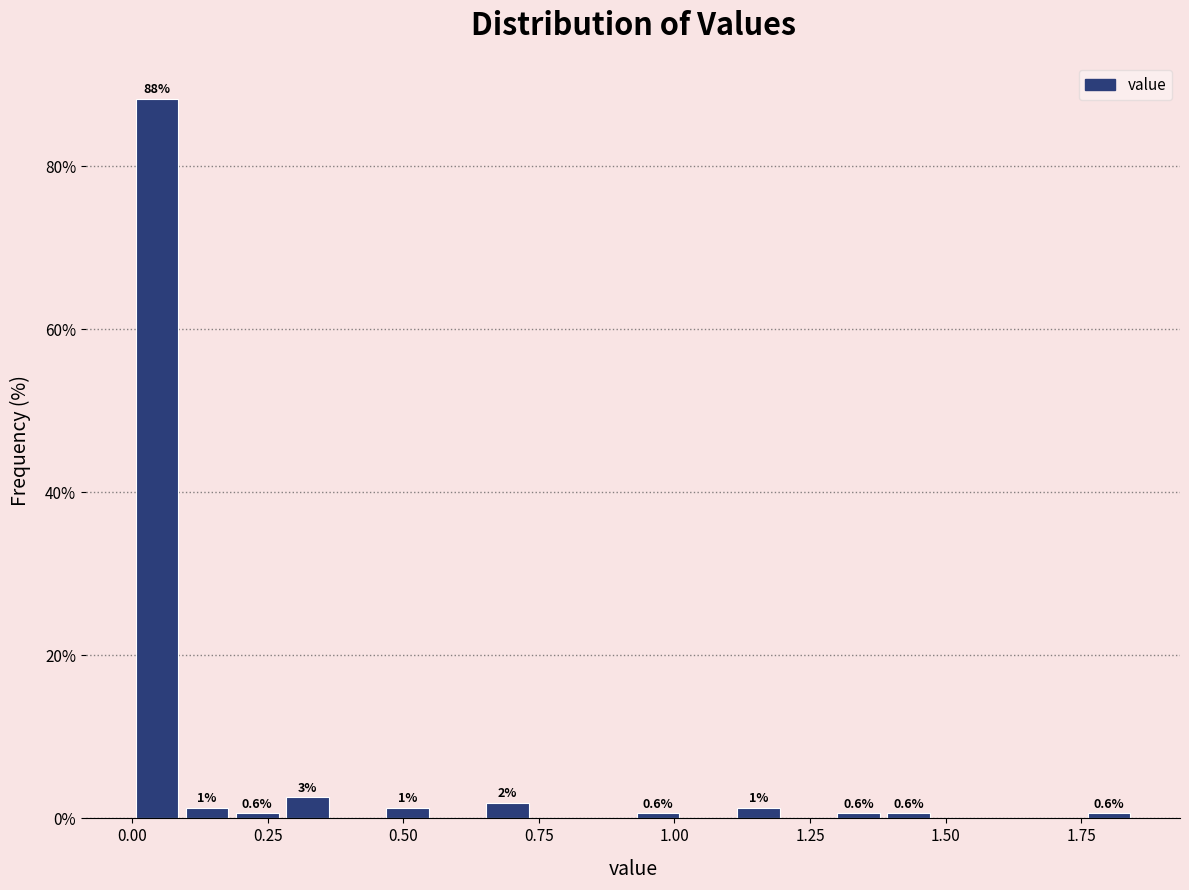

Around what value on the x-axis is the tallest bar? Give the approximate position of its centre, as read against the axis.

0.05